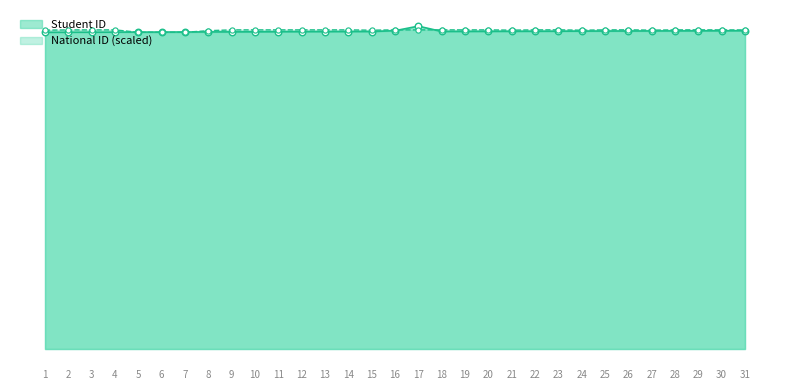

Between 13 and 3, which is larger?

13